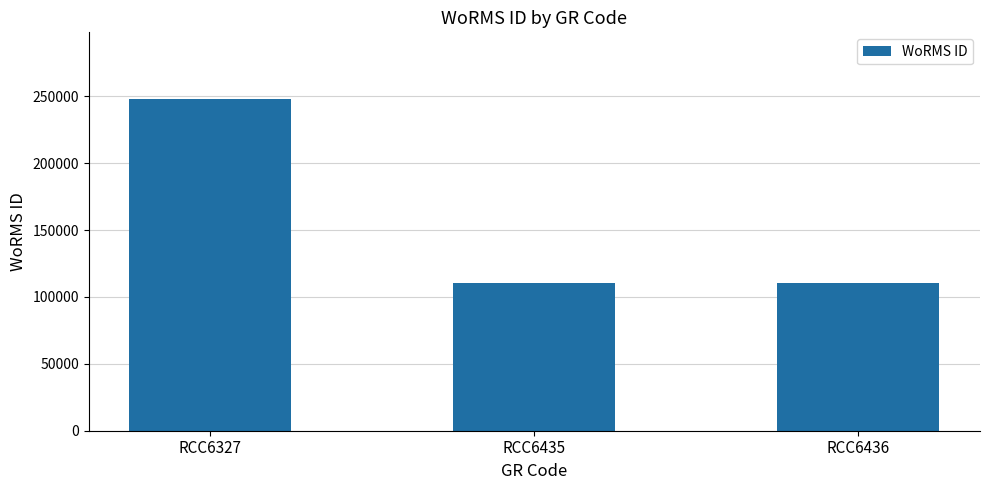

What is the value of the 3rd bar from the left?

110652